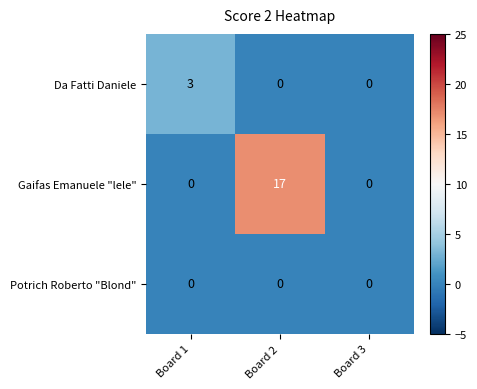

Between Board 1 and Board 2, which series saw the biggest shift?

Gaifas Emanuele "lele"